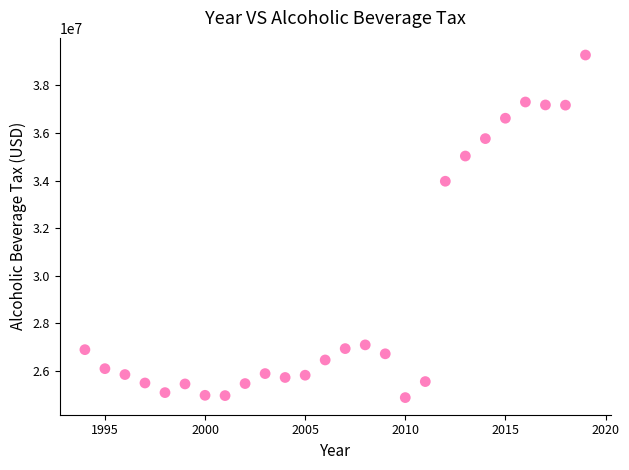

What Y value in the scatter plot is closest to 32075394?

33968980.0